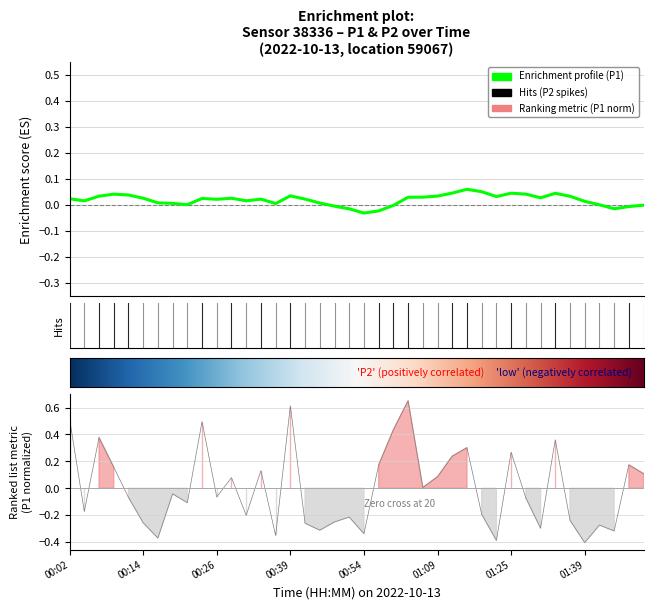

Reading left to right, list all the values displayed in this chart.

00:02=0.5	00:04=-0.2	00:07=0.4	00:09=0.2	00:12=-0.1	00:14=-0.3	00:17=-0.4	00:19=-0.0	00:22=-0.1	00:24=0.5	00:26=-0.1	00:29=0.1	00:31=-0.2	00:34=0.1	00:36=-0.4	00:39=0.6	00:41=-0.3	00:47=-0.3	00:49=-0.3	00:52=-0.2	00:54=-0.3	00:59=0.2	01:02=0.4	01:04=0.7	01:07=0.0	01:09=0.1	01:12=0.2	01:14=0.3	01:17=-0.2	01:22=-0.4	01:25=0.3	01:28=-0.1	01:31=-0.3	01:33=0.4	01:36=-0.2	01:39=-0.4	01:41=-0.3	01:44=-0.3	01:46=0.2	01:49=0.1